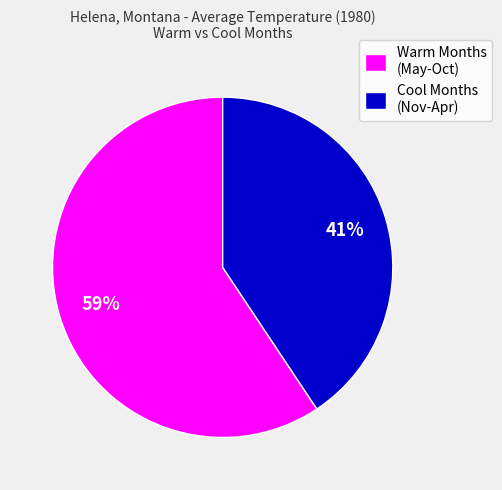

How many slices are in this pie chart?

2